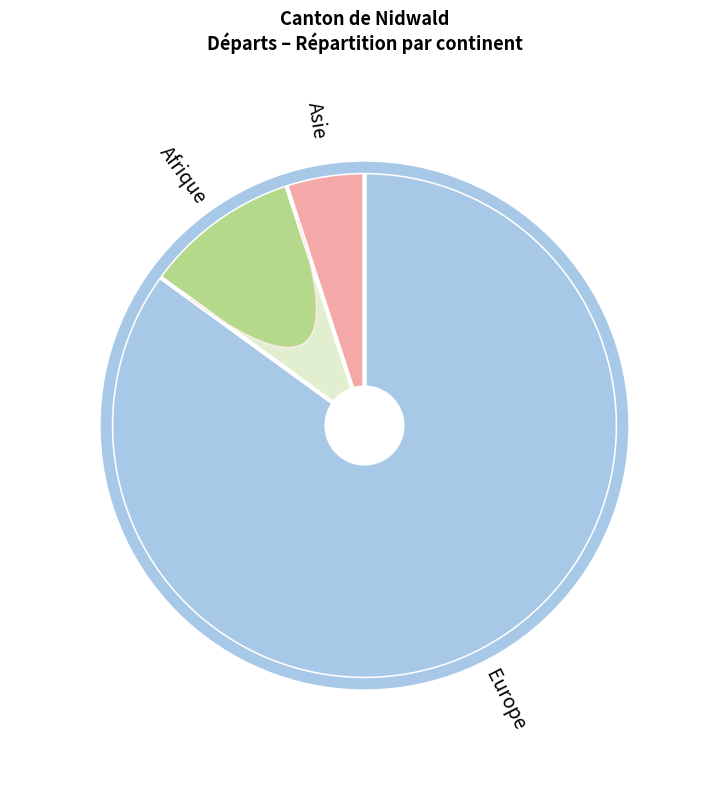

Count the number of slices in the pie.

4